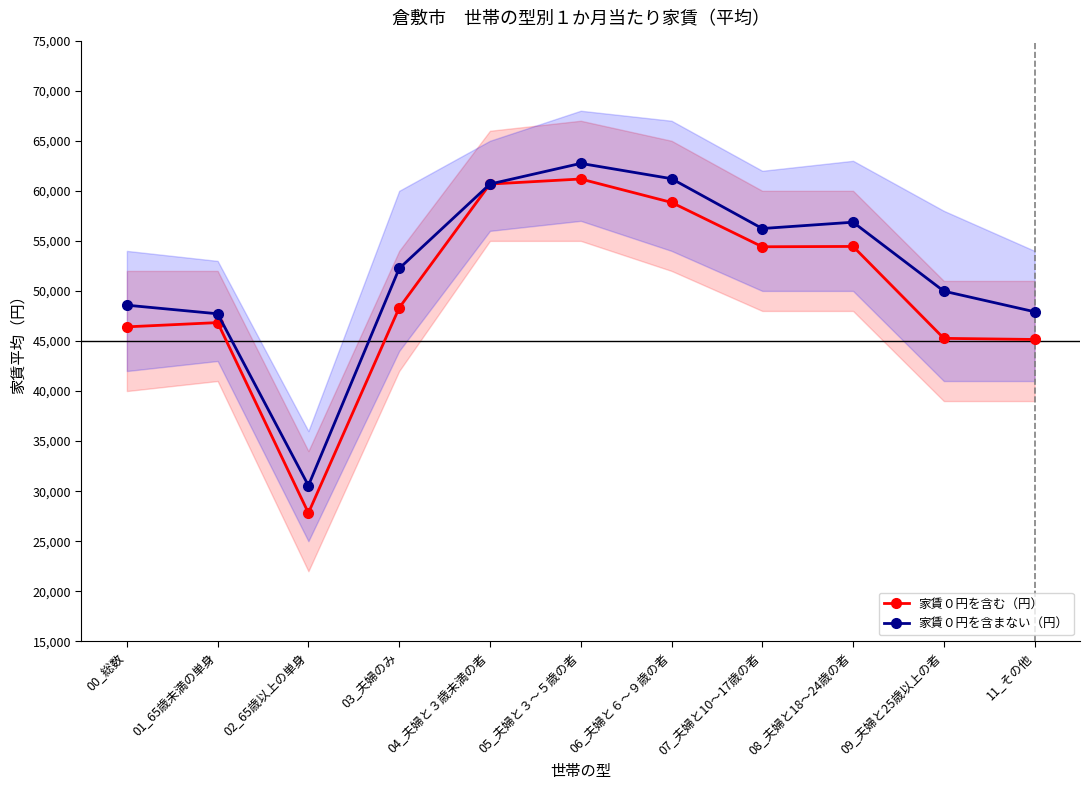

How many lines are shown in the chart?

2